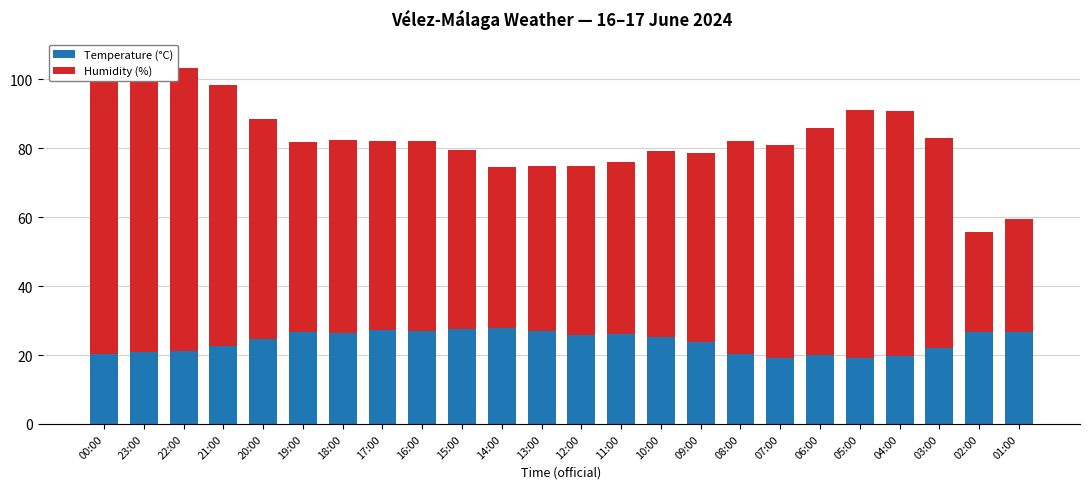

How many bars are there in total?

48